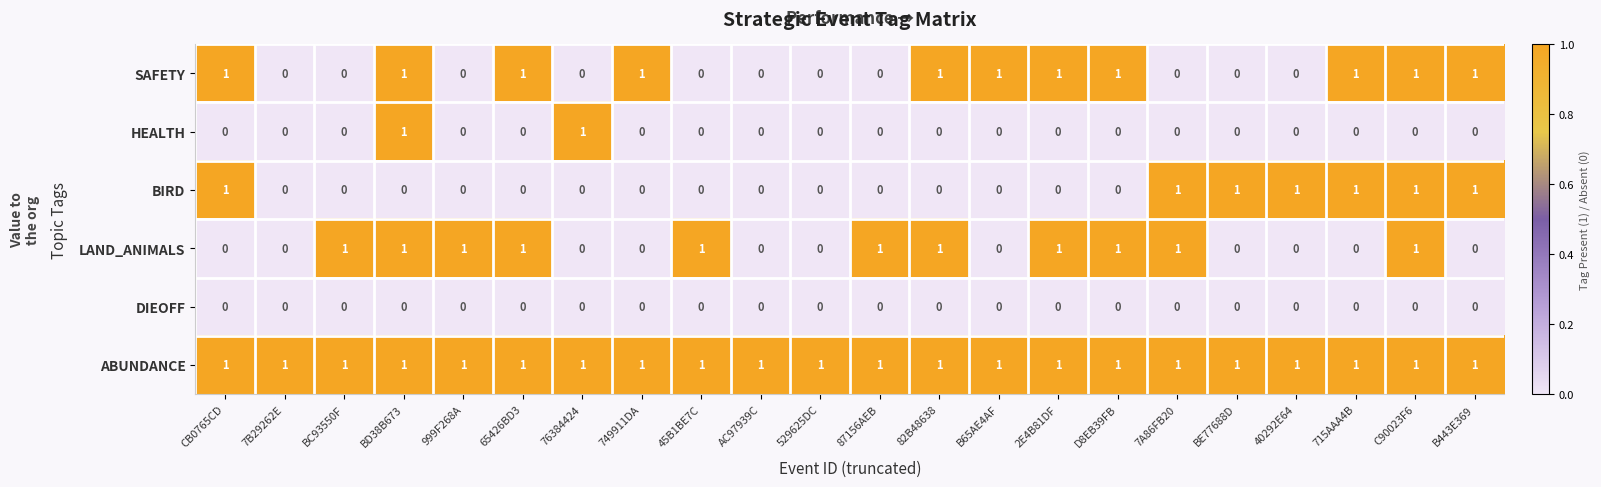

The value of BIRD at 45B1BE7C is -1. True or false?

False